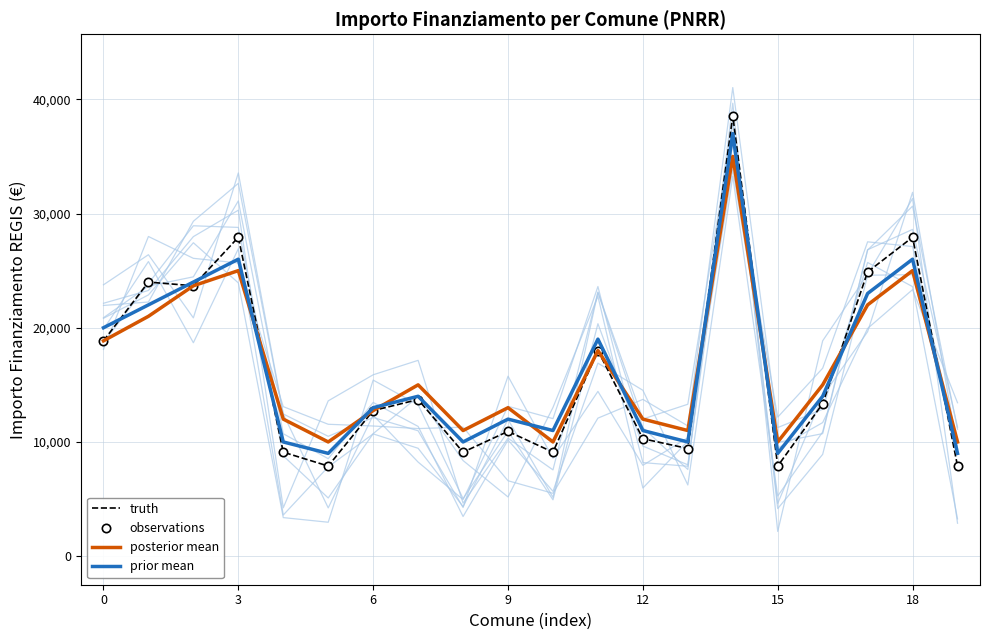

Which has a higher value, 12 or 15?

12